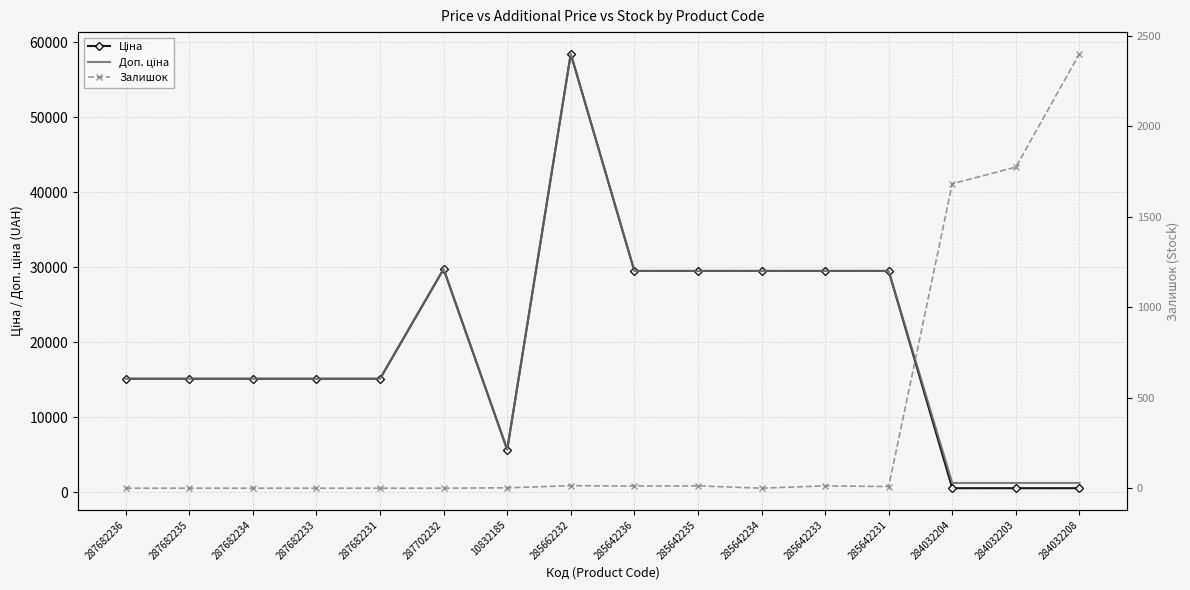

What is the spread (max minus min) of values at 285662232?

58412.5